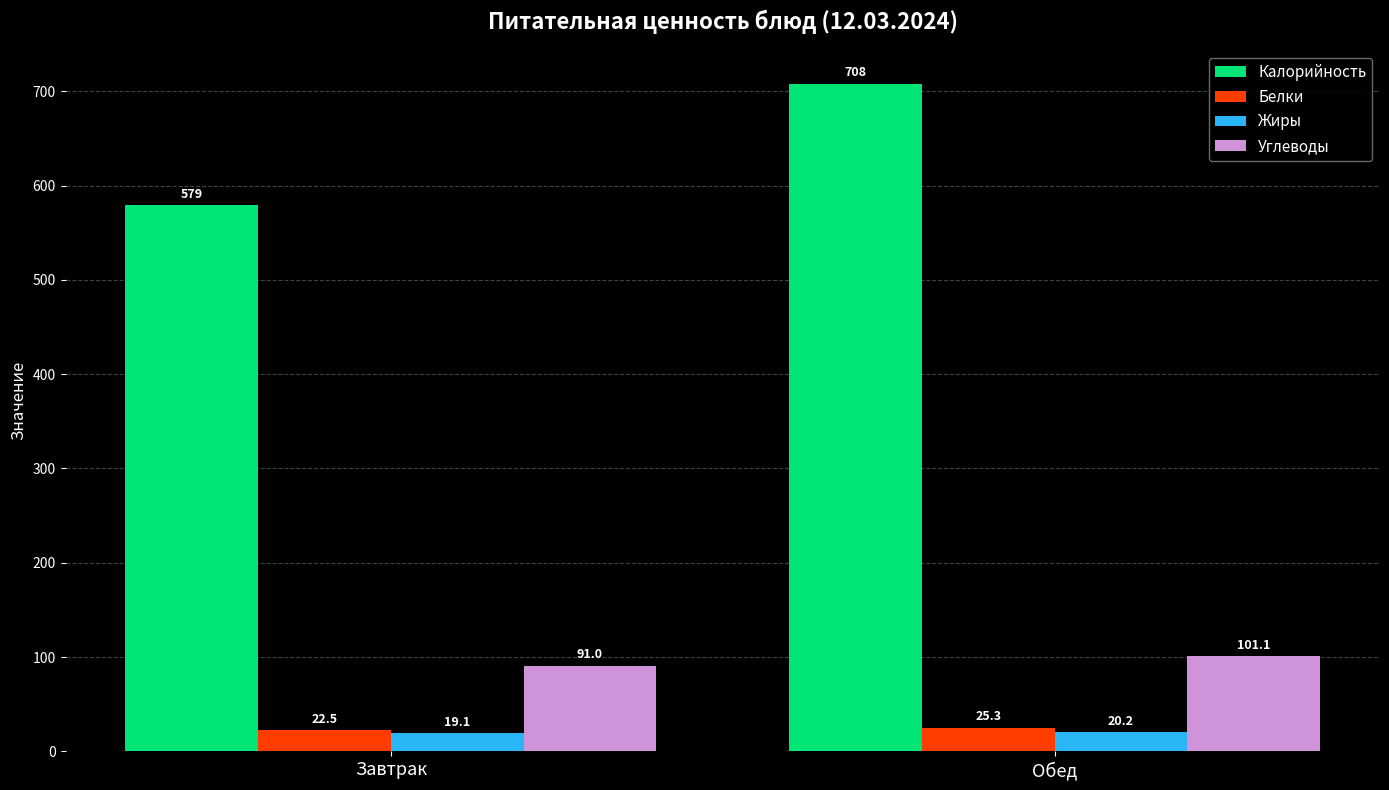

Rank the series by their maximum value, from highest to lowest.

Калорийность, Углеводы, Белки, Жиры